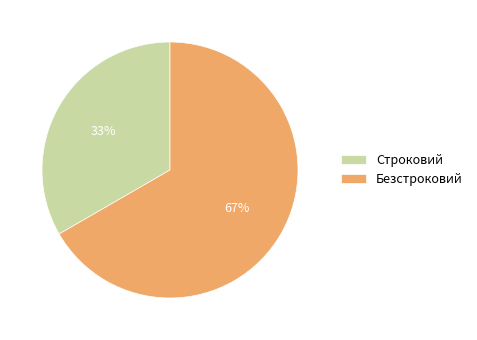

To the nearest percent, what is the combined percentage of Безстроковий and Строковий?

100%